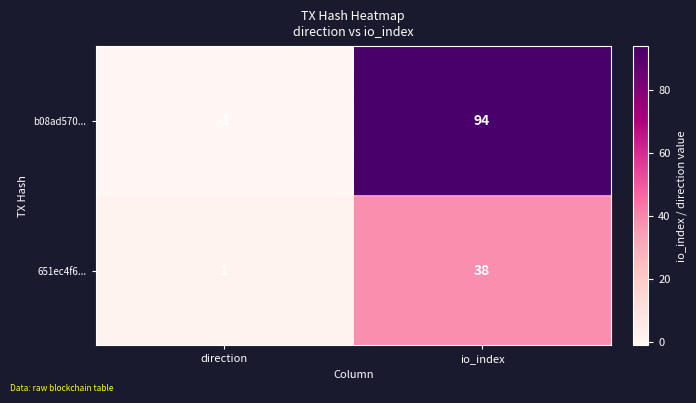

Reading left to right, list all the values displayed in this chart.

b08ad570...: direction=-1	io_index=94
651ec4f6...: direction=1	io_index=38